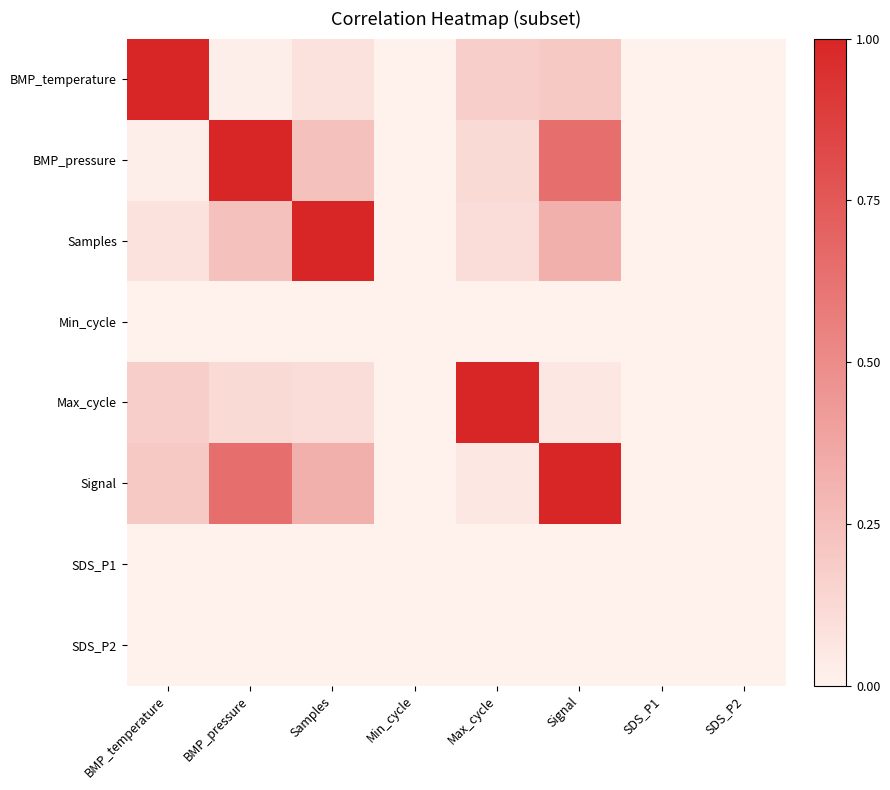

Rank the series by their maximum value, from lowest to highest.

Min_cycle, SDS_P1, SDS_P2, BMP_pressure, Max_cycle, BMP_temperature, Samples, Signal